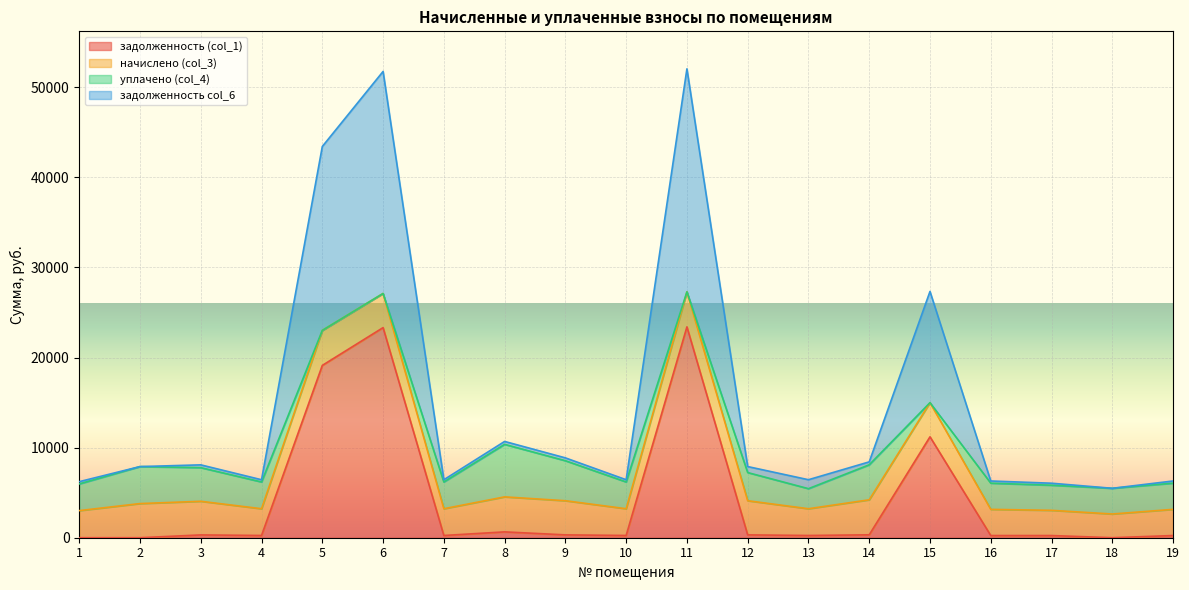

The value of задолженность (col_1) at 1 is -9747.4. True or false?

False